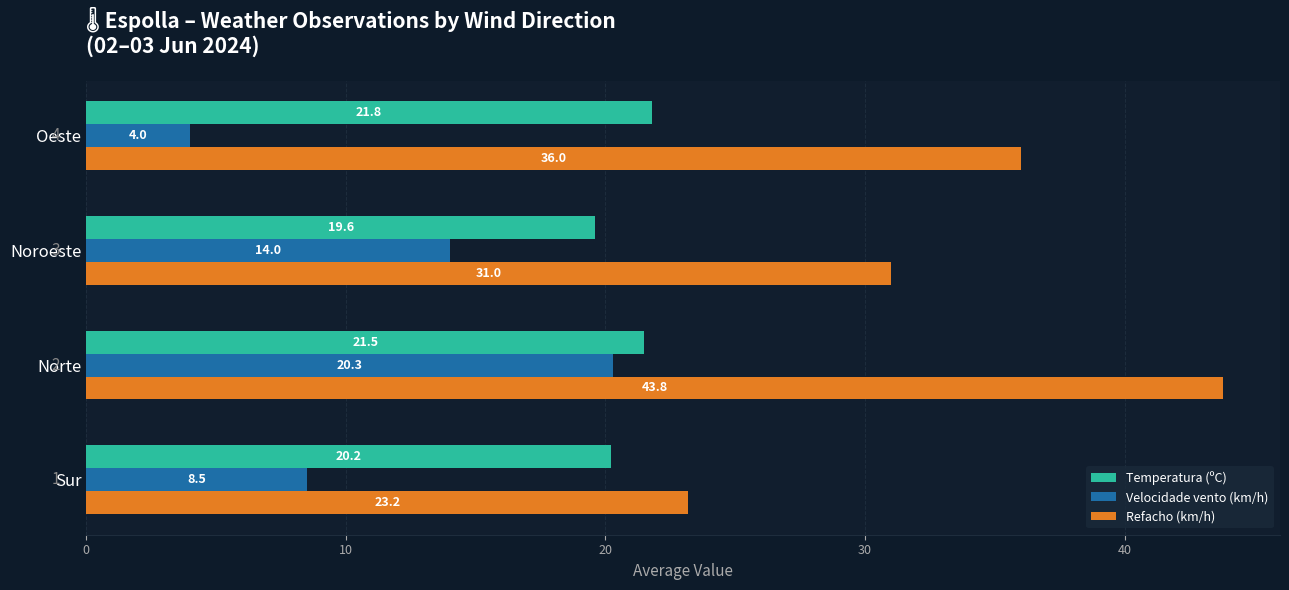

At which label is Temperatura (ºC) closest to 20?

Sur